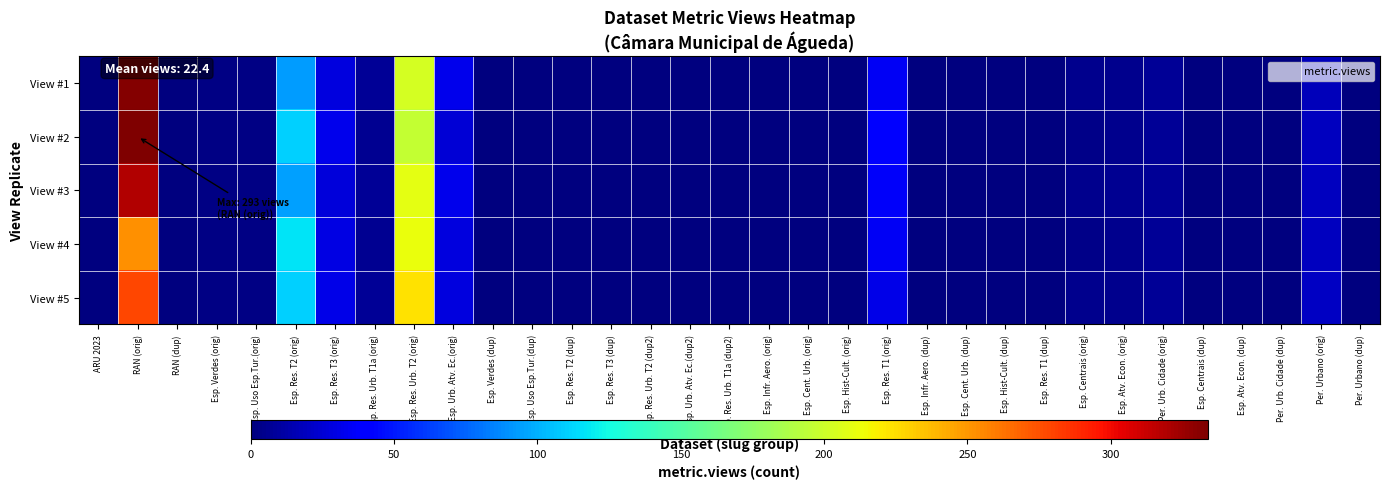

At how many categories does at least one series exceed 71?

3